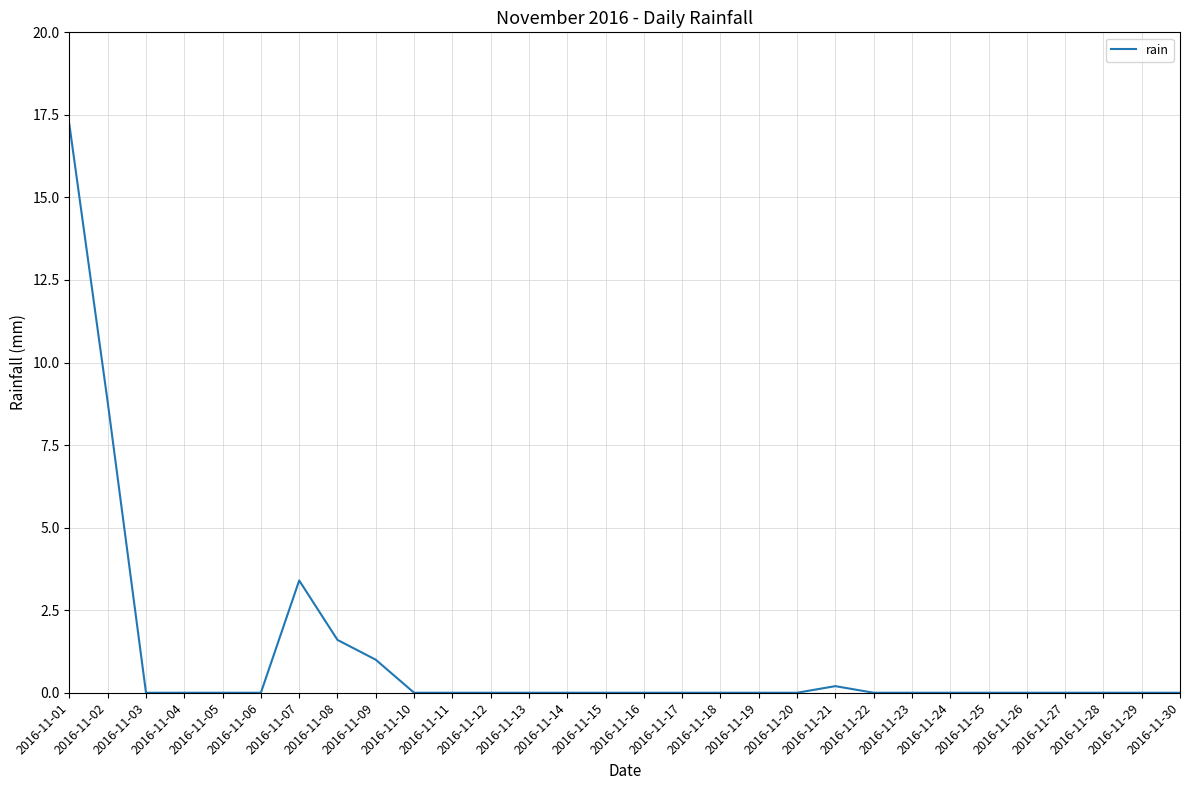

What is the difference between the maximum and minimum values?

17.2